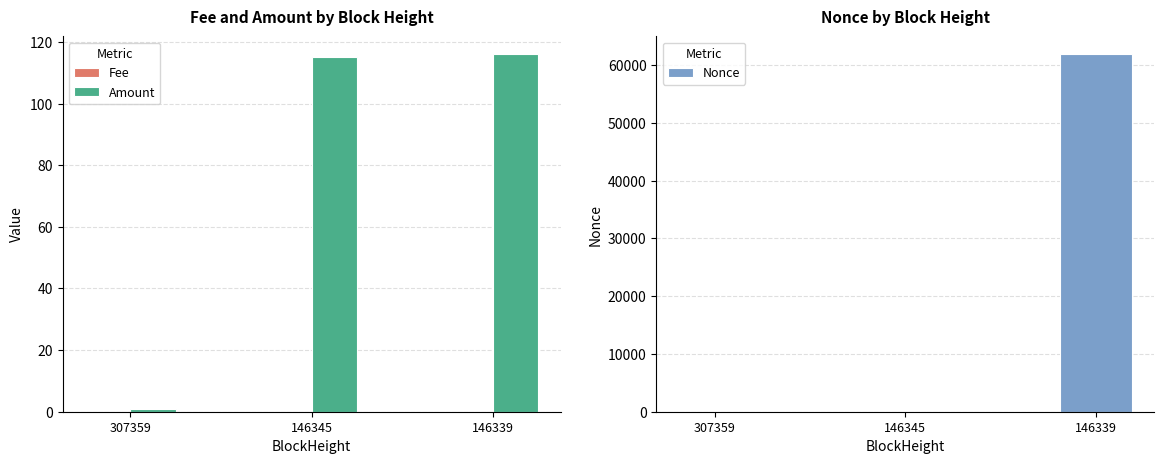

Does the chart contain stacked bars?

No